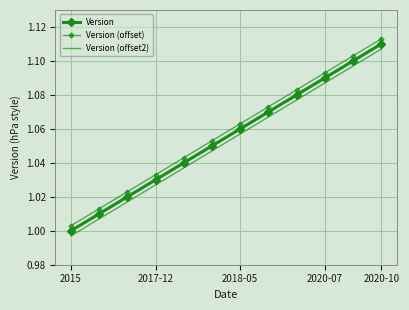

True or false: Version (offset2) and Version intersect in this chart.

False